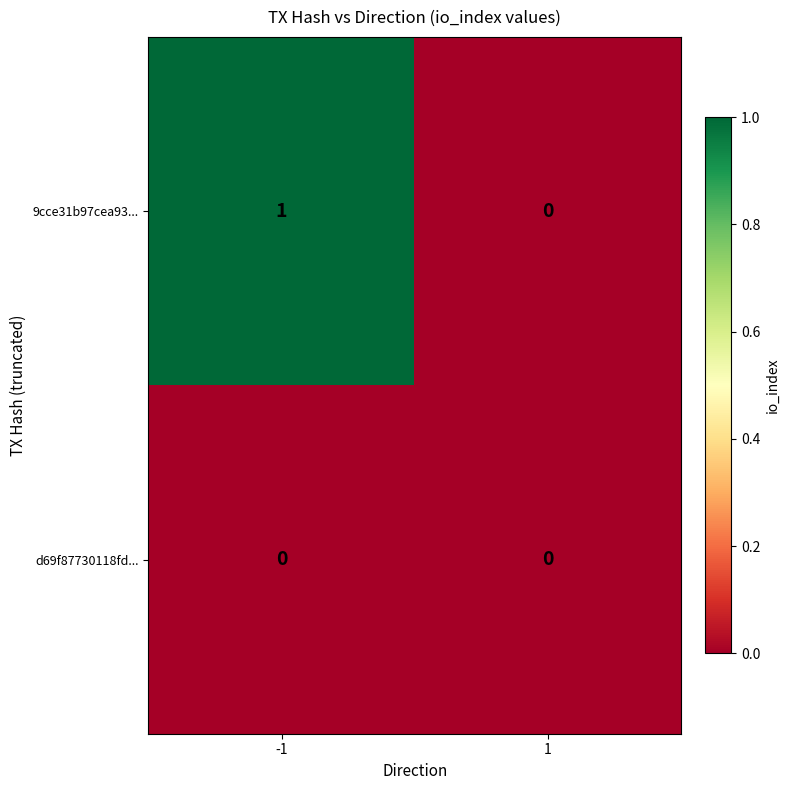

How many data points does each series have?

2